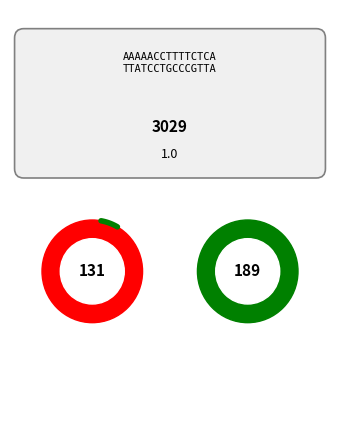

Does any single category account for the majority?

No